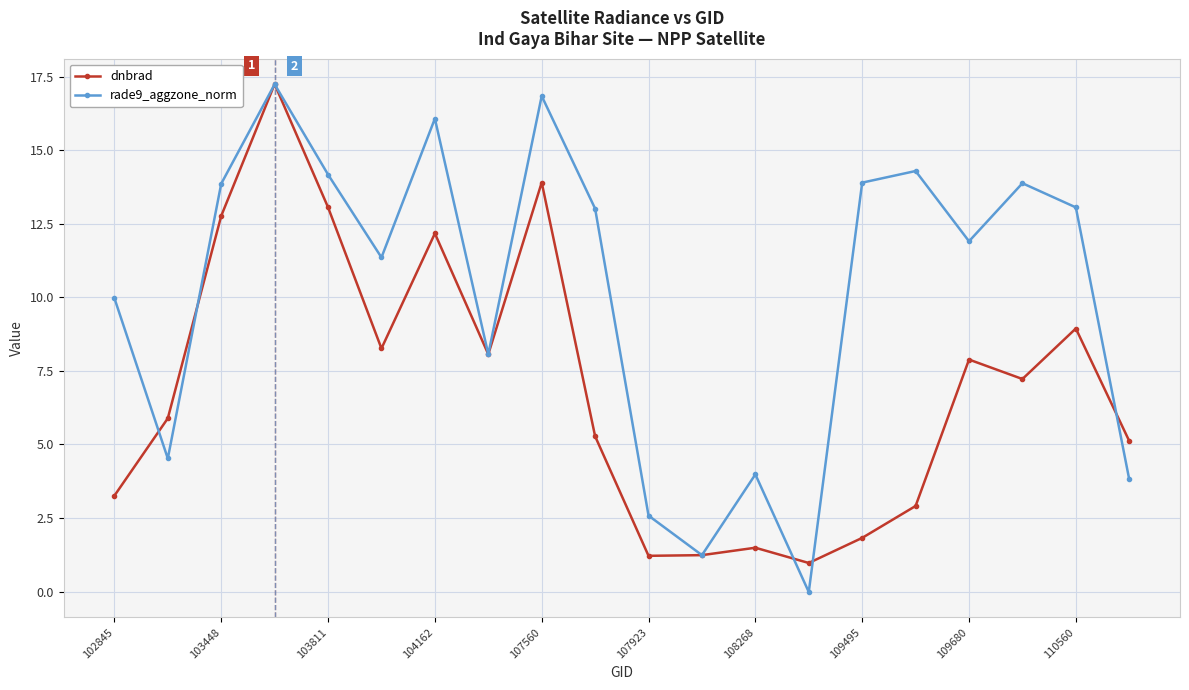

Which series has the largest total across all categories?

rade9_aggzone_norm